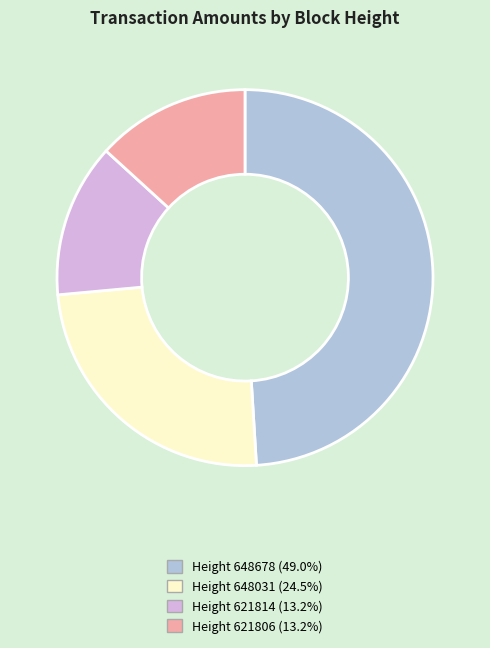

How many slices are in this pie chart?

4